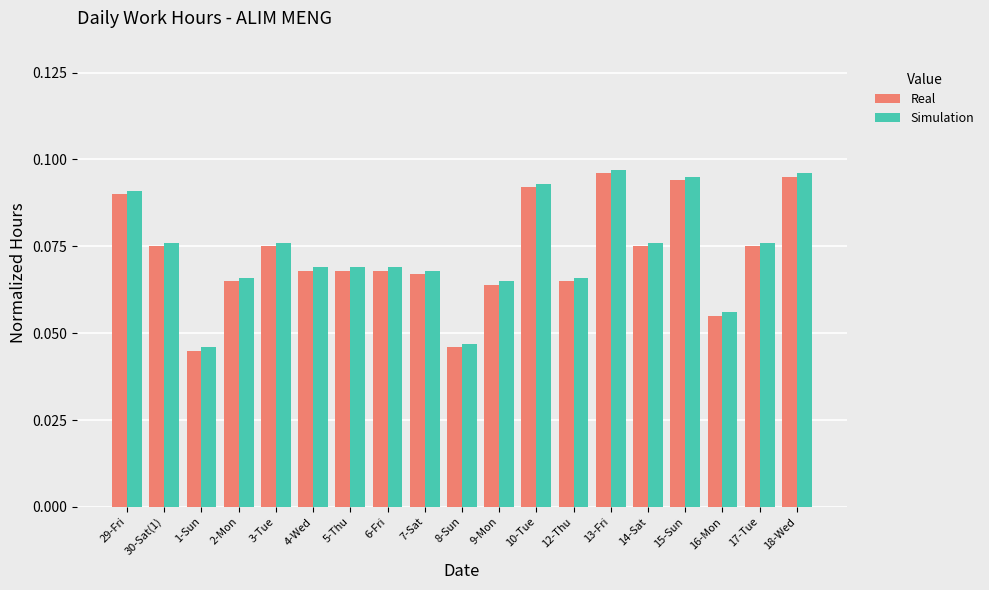

What position from the right is 30-Sat(1)?

18